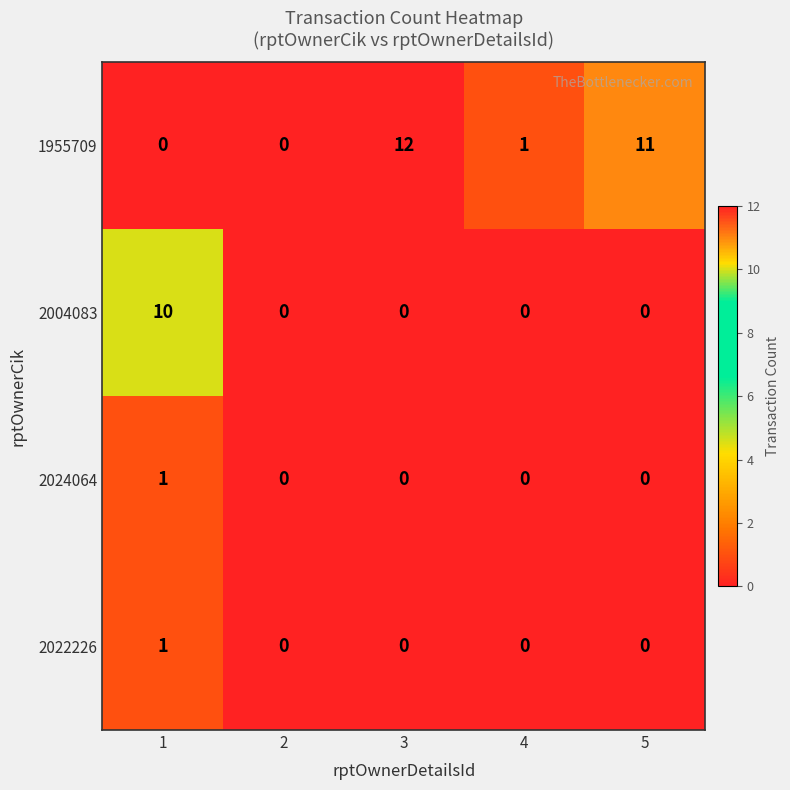

The 2004083 series shows -4 at 5. True or false?

False